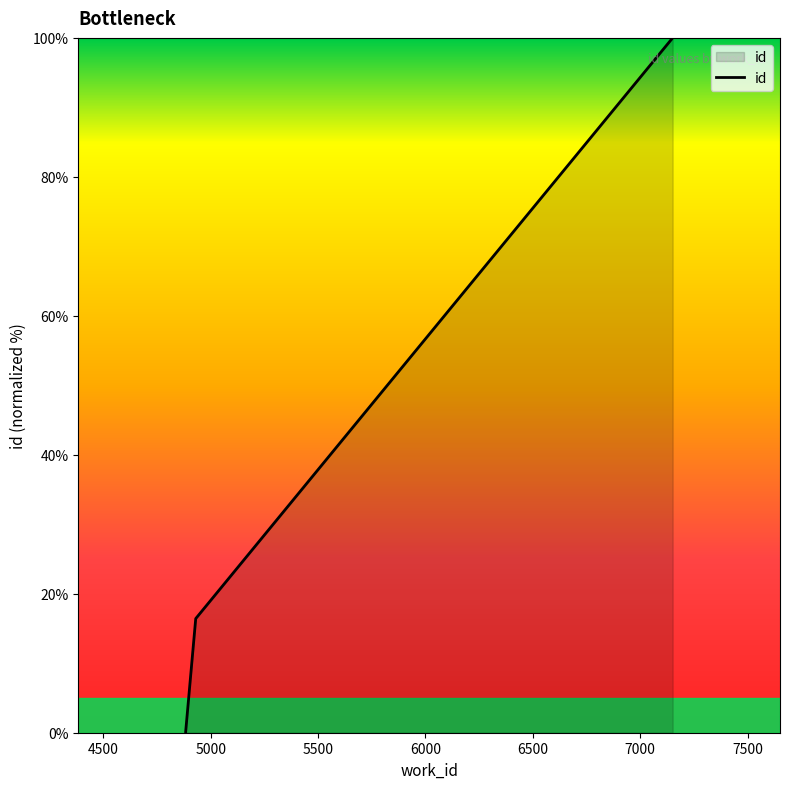

What is the difference between the maximum and minimum values?

100.0